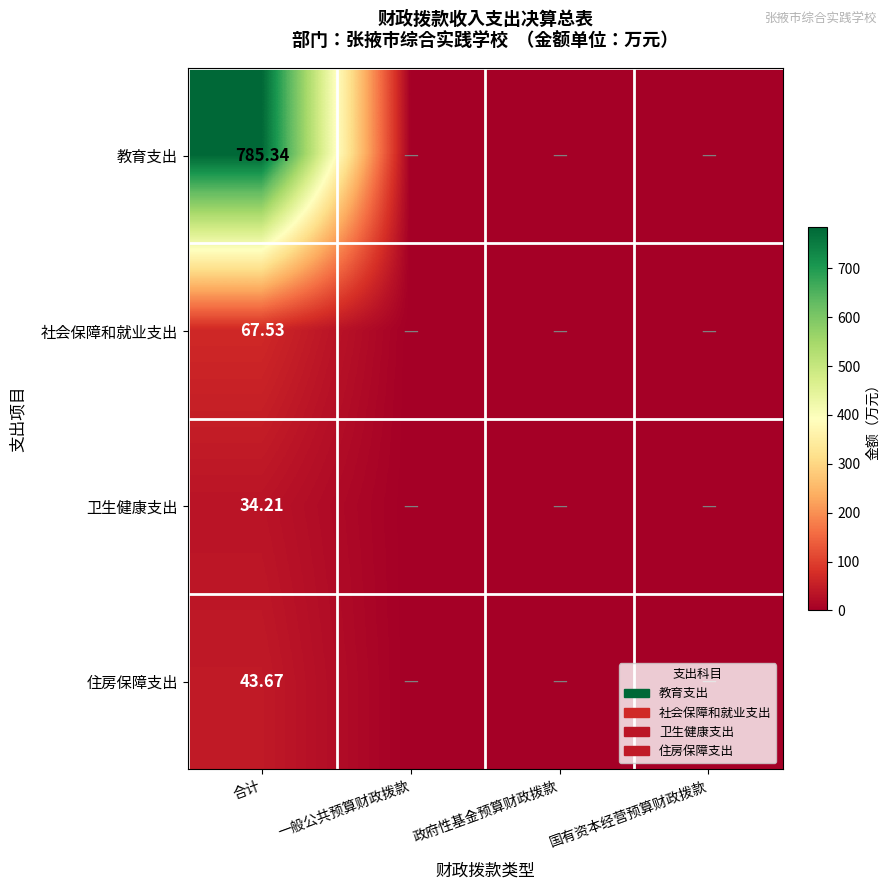

At which category is the sum across all series the highest?

合计